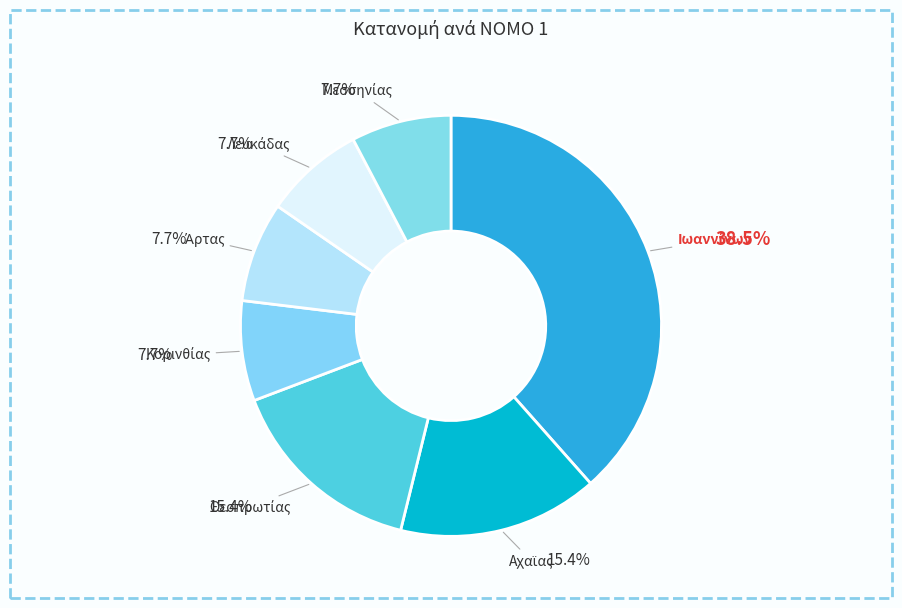

Which category has the biggest portion of the pie?

Ιωαννίνων